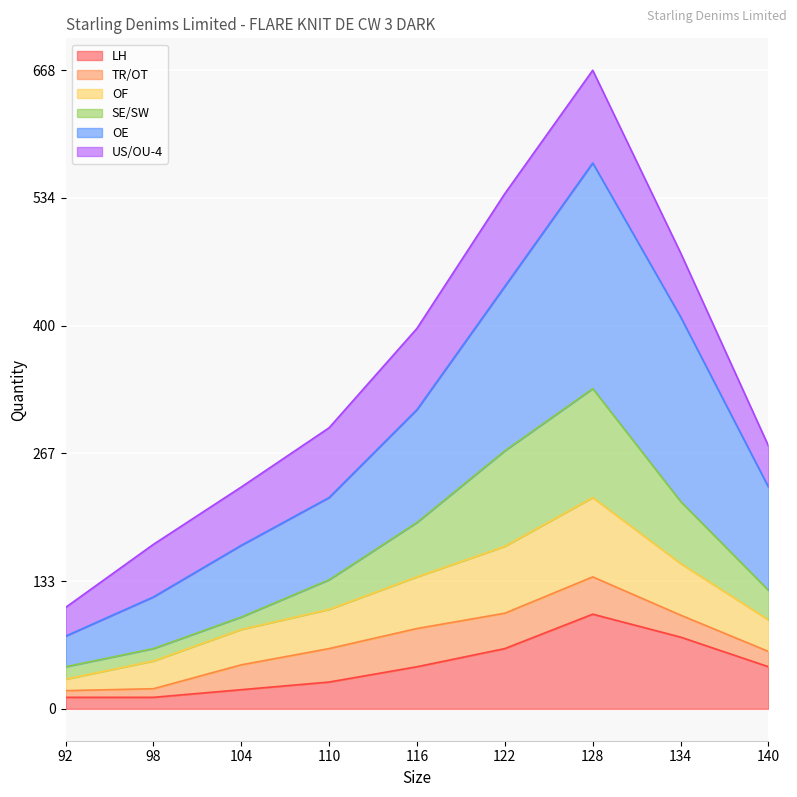

What is the smallest value displayed?

12